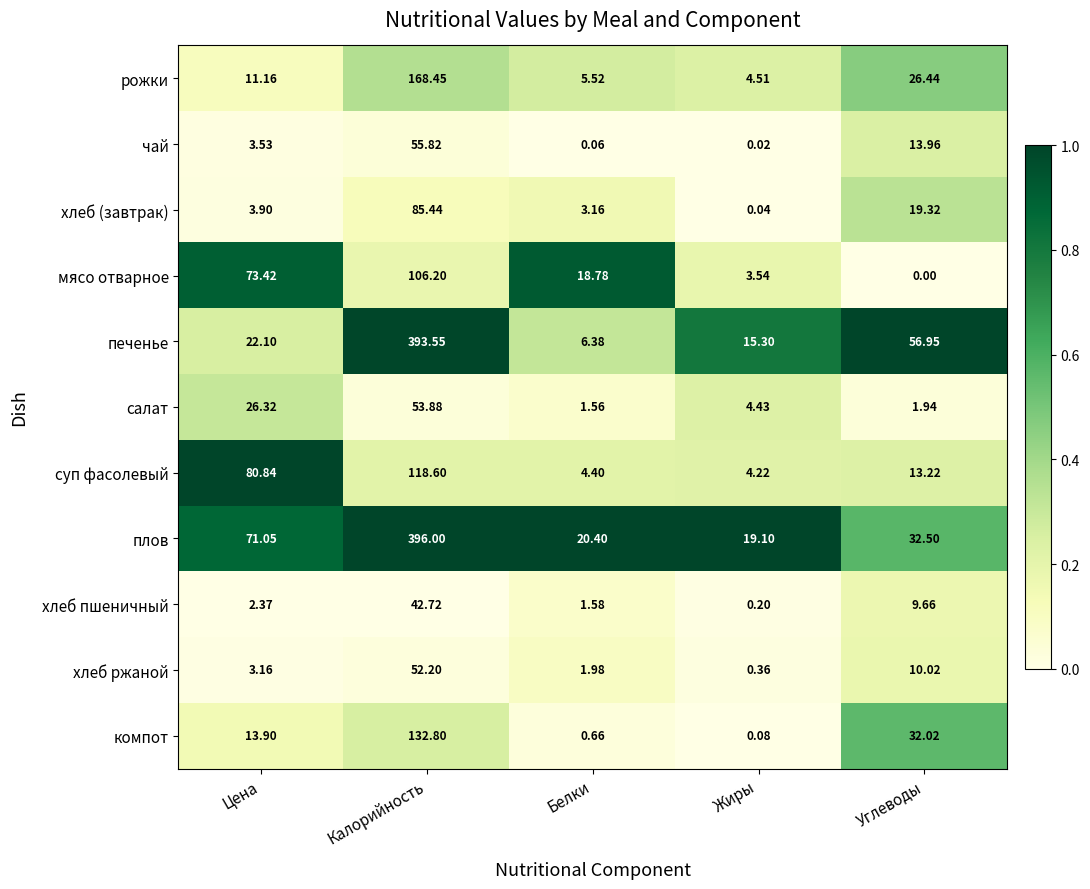

At which label does плов first exceed 32?

Цена